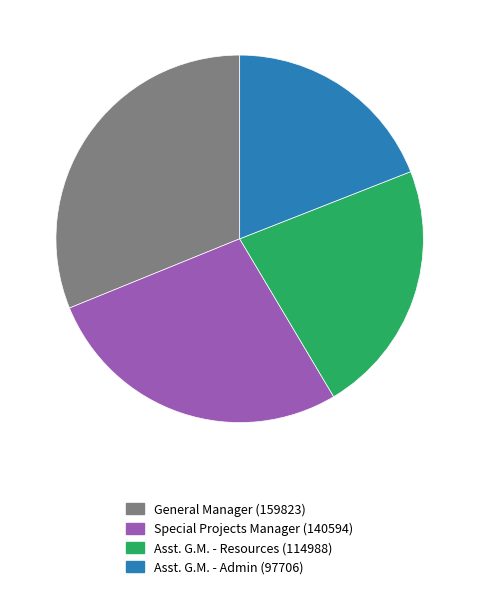

How many segments does this pie chart have?

4